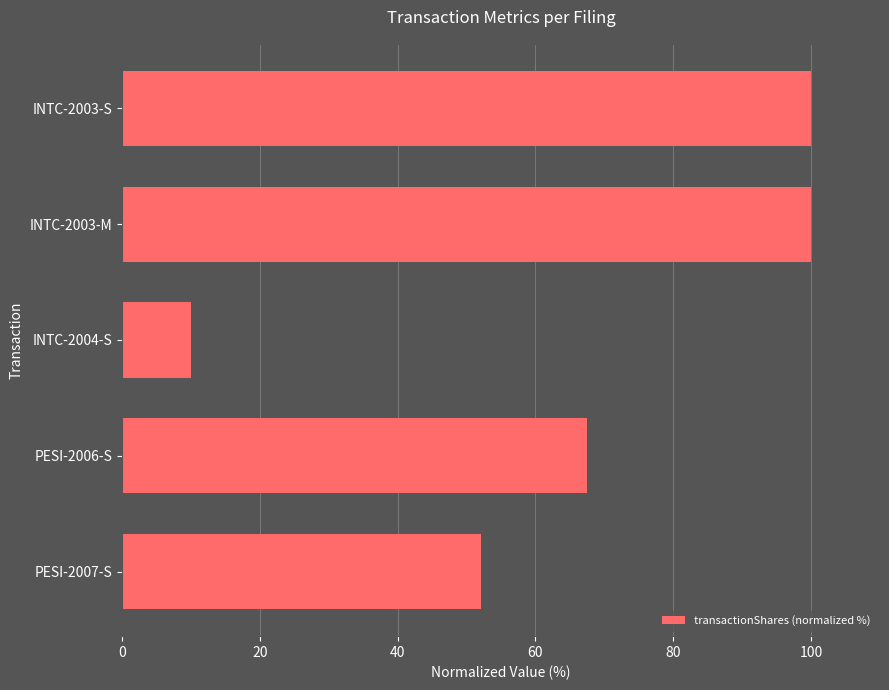

What is the smallest value displayed?

10.0